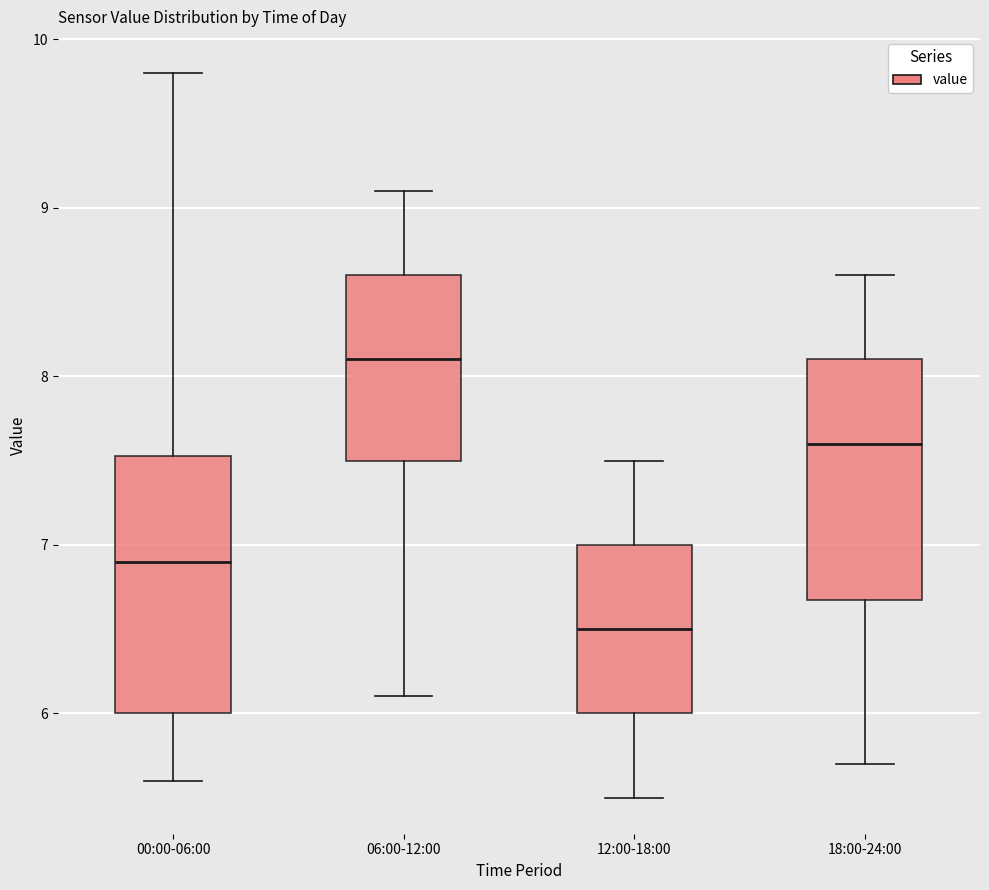

Comparing the boxes themselves (not the whiskers), which one is the tallest?

00:00-06:00